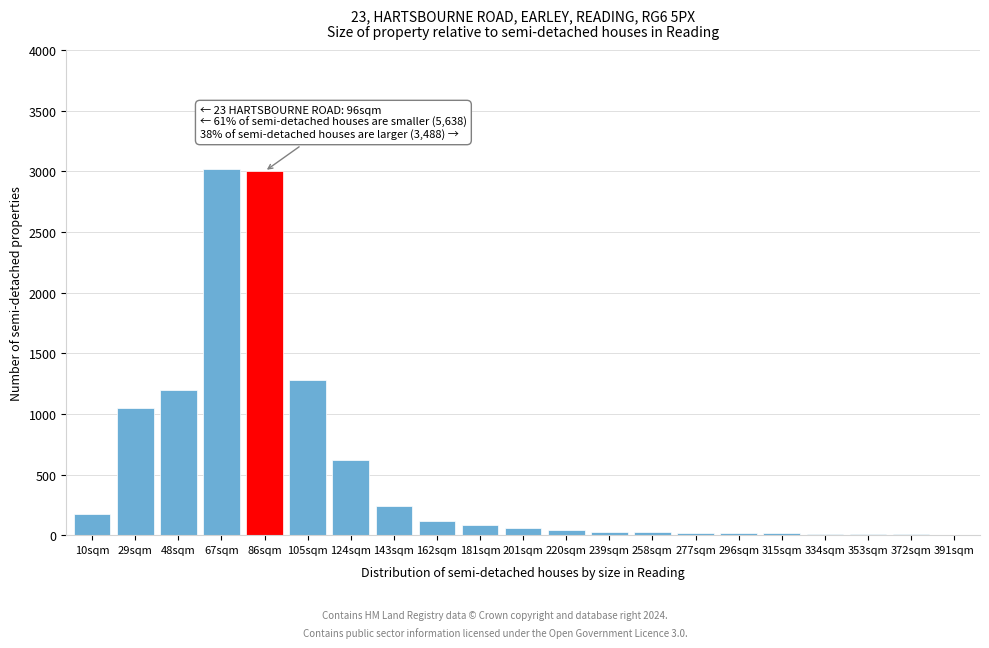

True or false: the data shows 500 at 105sqm.

False